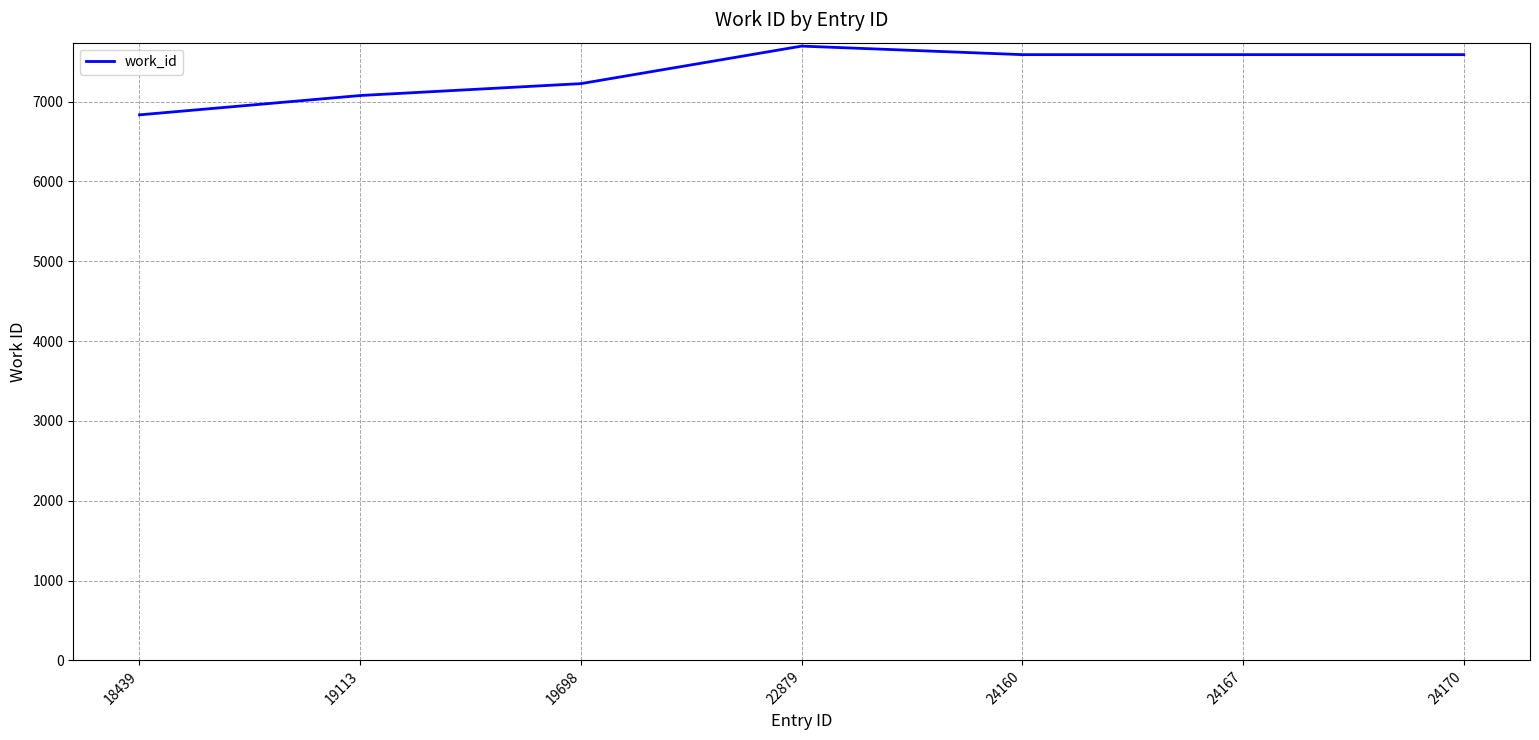

What is the sum of the values at 19113 and 24160?

14662